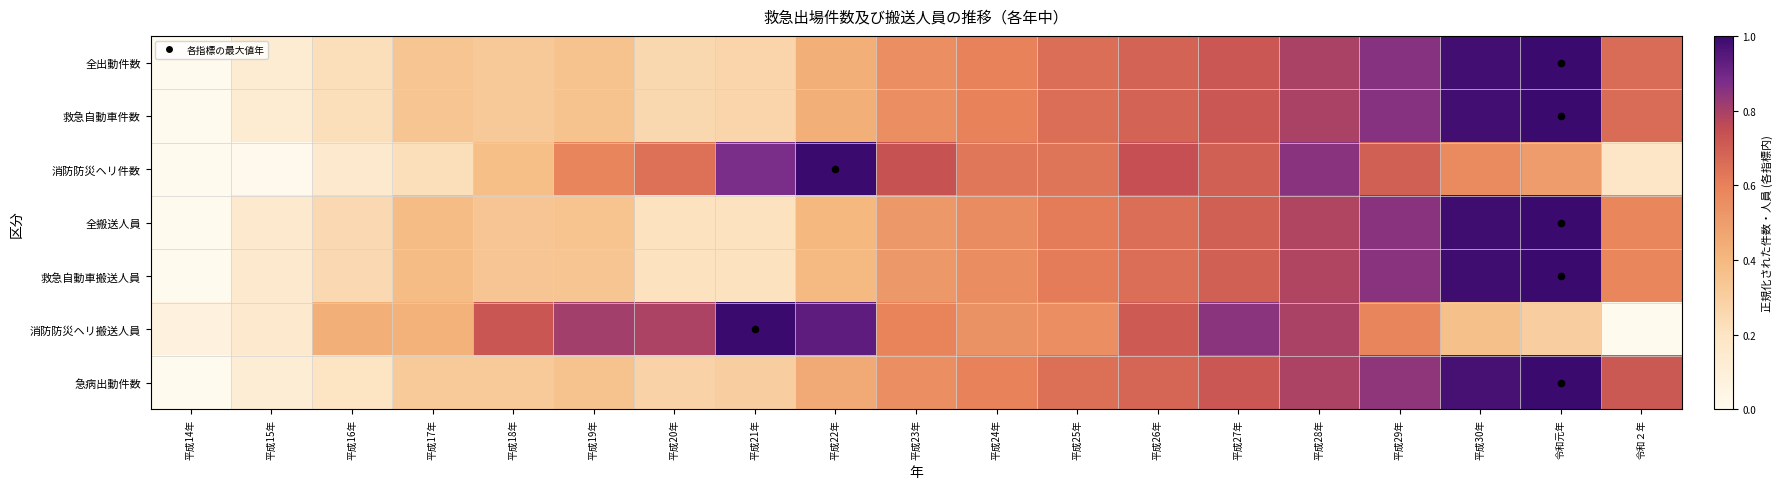

Rank the series by their maximum value, from lowest to highest.

全出動件数, 救急自動車件数, 消防防災ヘリ件数, 全搬送人員, 救急自動車搬送人員, 消防防災ヘリ搬送人員, 急病出動件数